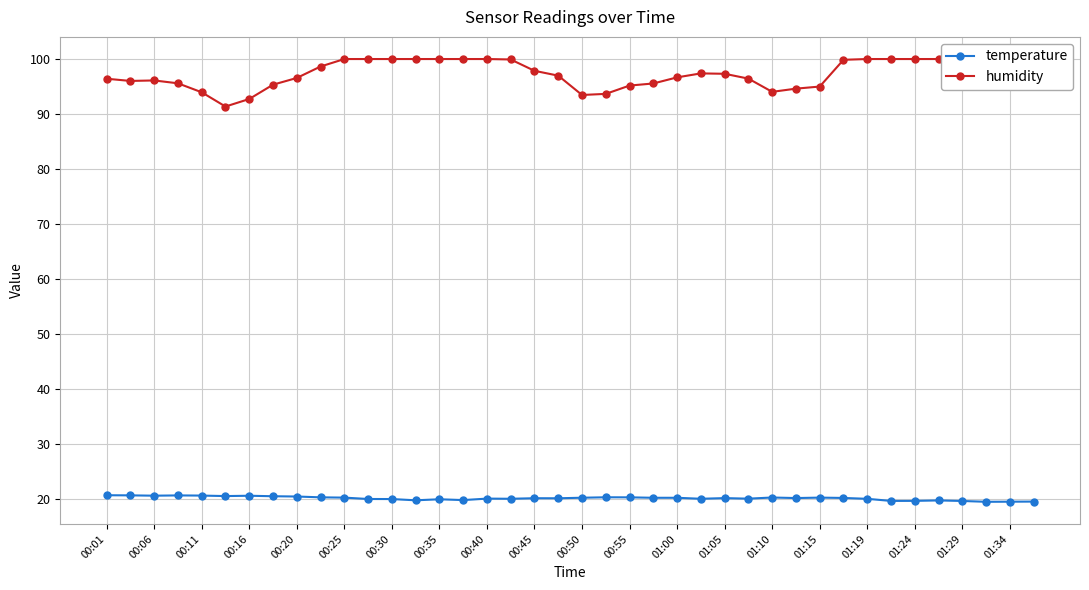

What is the highest value of the temperature series?

20.8